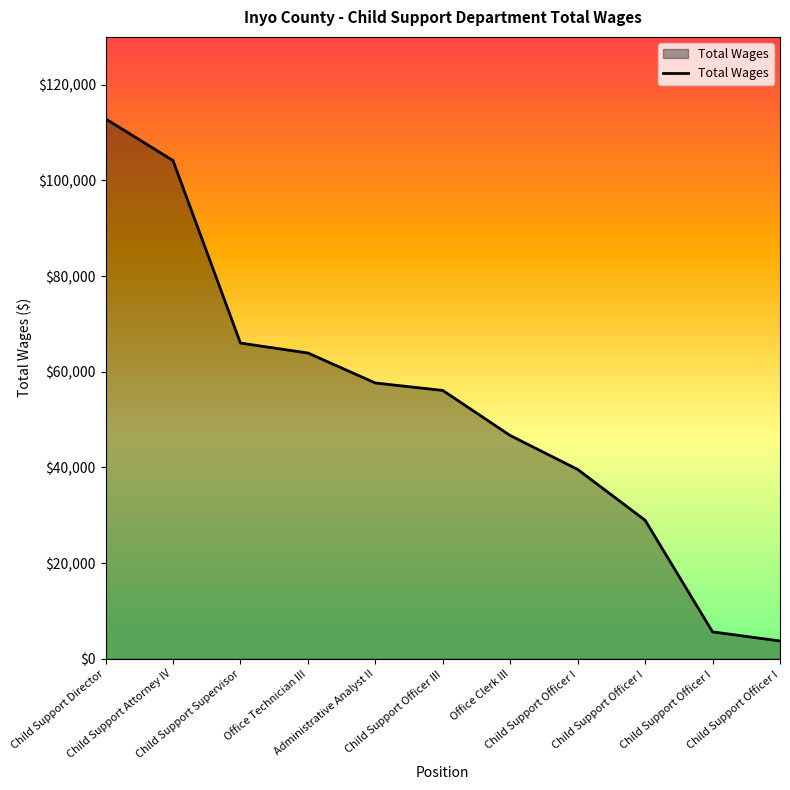

Reading left to right, transcribe all the data shown in this chart.

112870	104148	65987	63912	57642	56082	46660	39567	28945	5608	3706